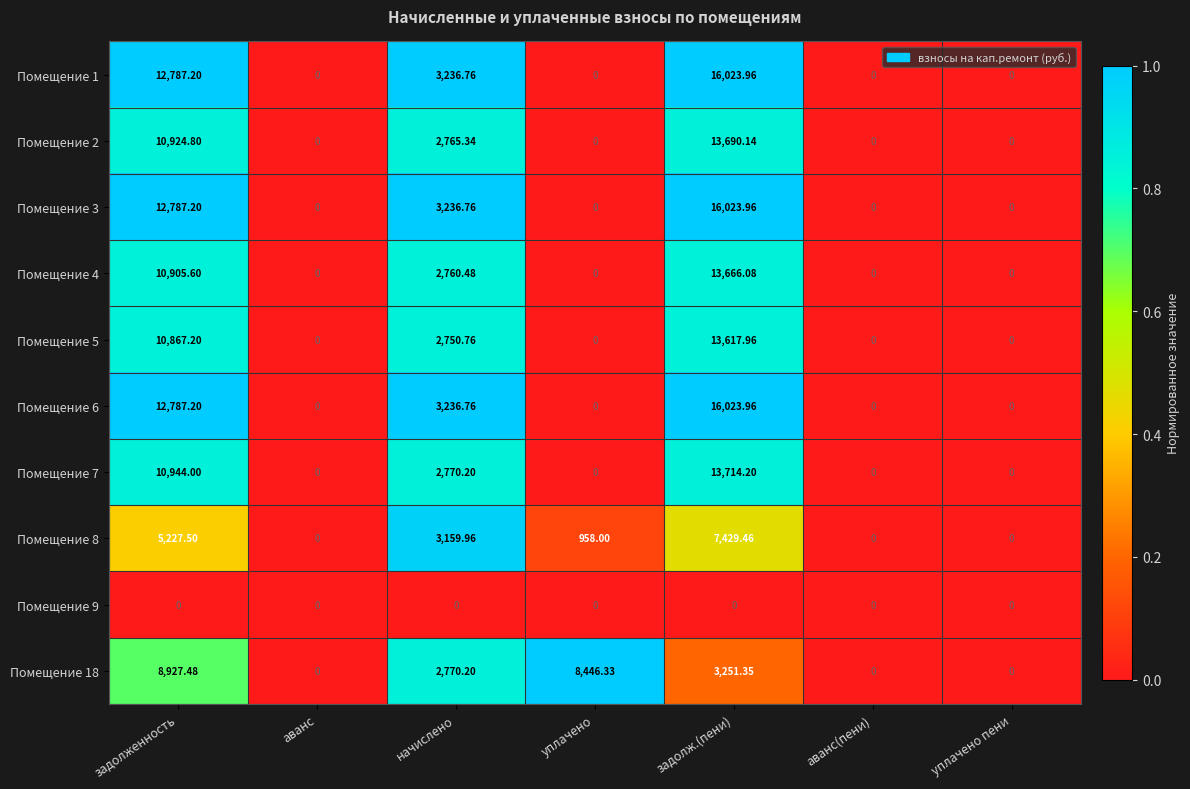

At which label does Помещение 2 reach its peak?

задолж.(пени)